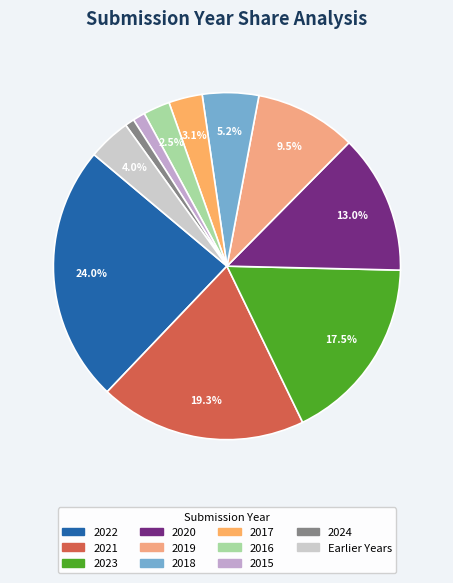

How many slices are in this pie chart?

11